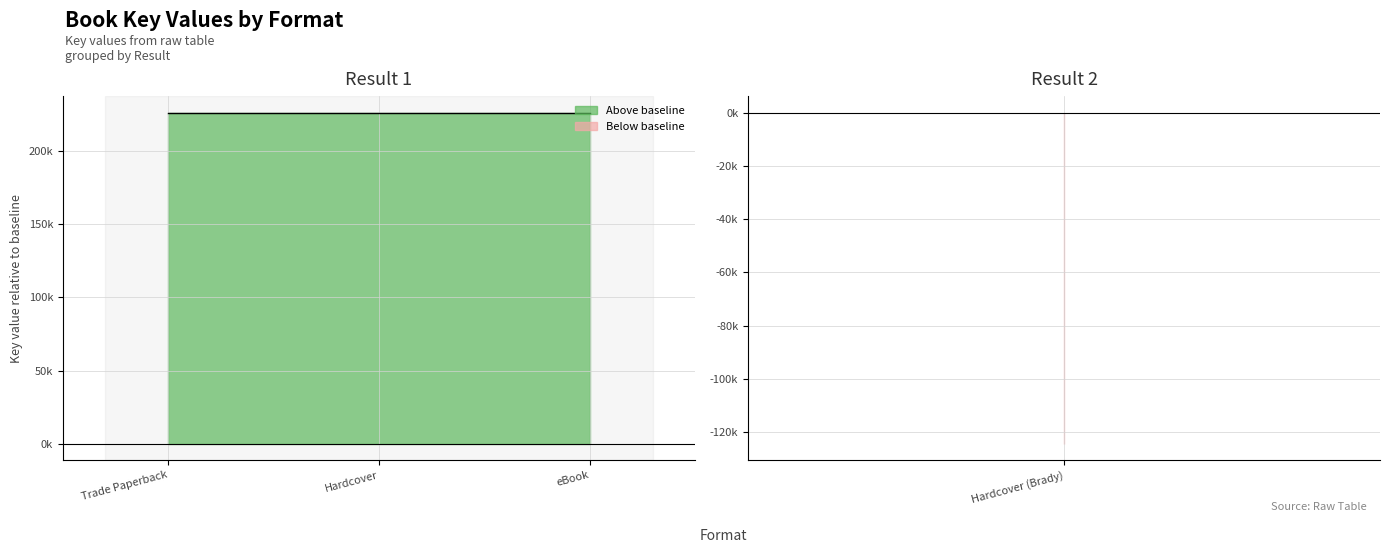

List the labels in order of value, largest first.

Trade Paperback, Hardcover, eBook, Hardcover (Brady)